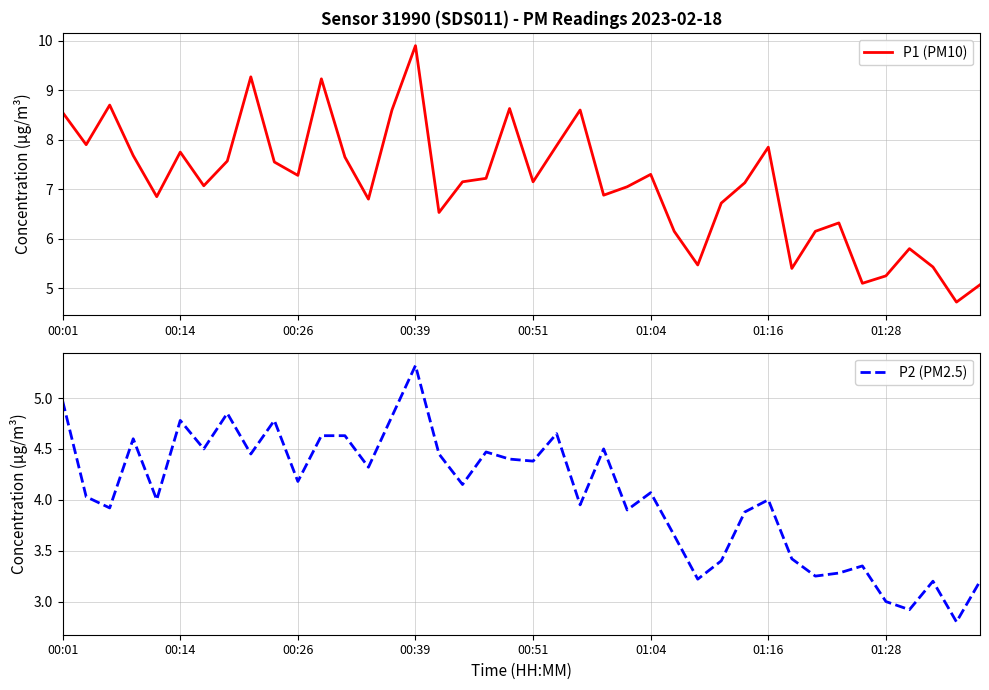

At which label does P1 (PM10) reach its peak?

00:39